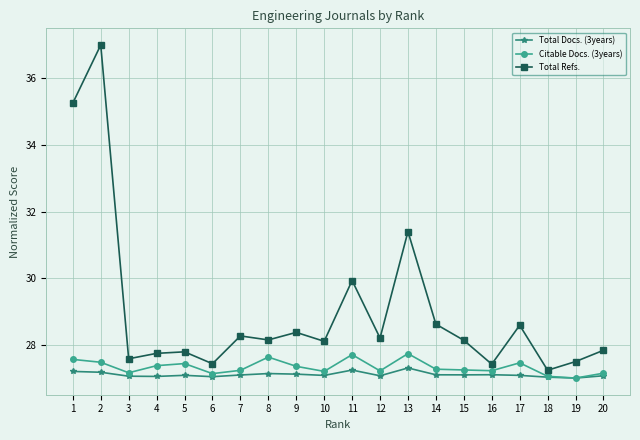

Does the chart have visible grid lines?

Yes